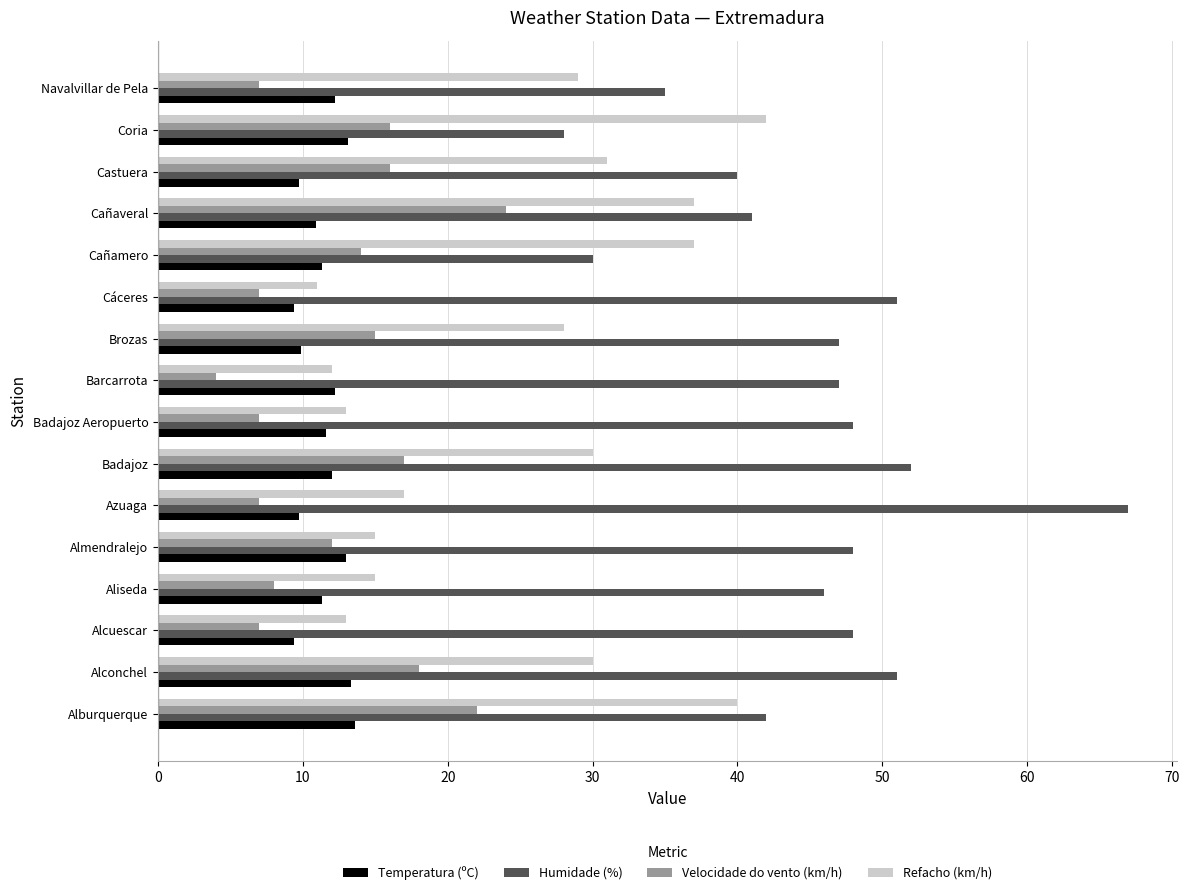

Is the value of Velocidade do vento (km/h) at Alconchel greater than the value of Temperatura (ºC) at Cañamero?

Yes